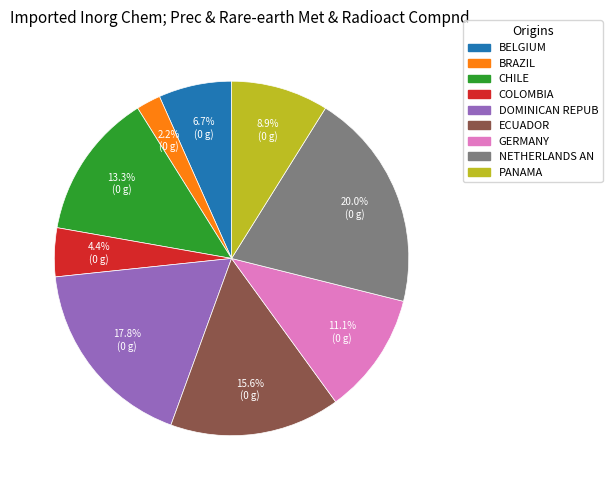

Which has a higher value, BELGIUM or DOMINICAN REPUB?

DOMINICAN REPUB